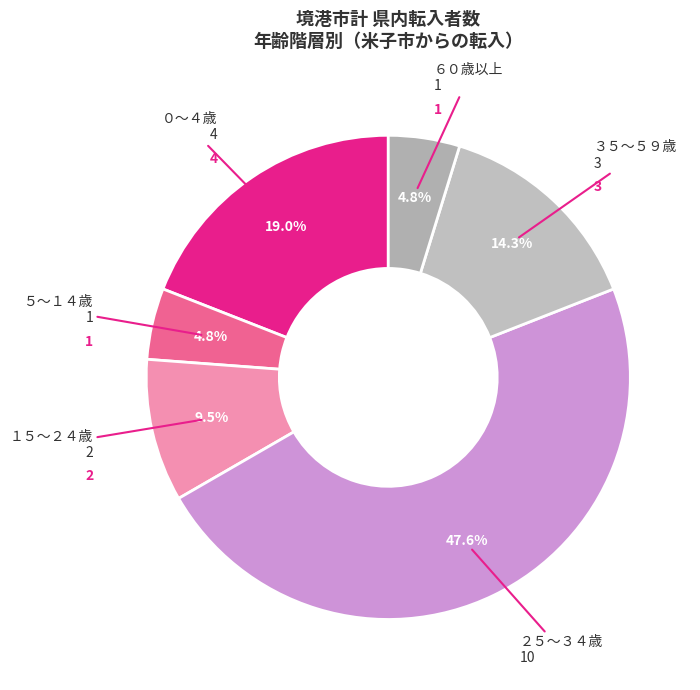

What is the largest slice in the pie chart?

２５〜３４歳